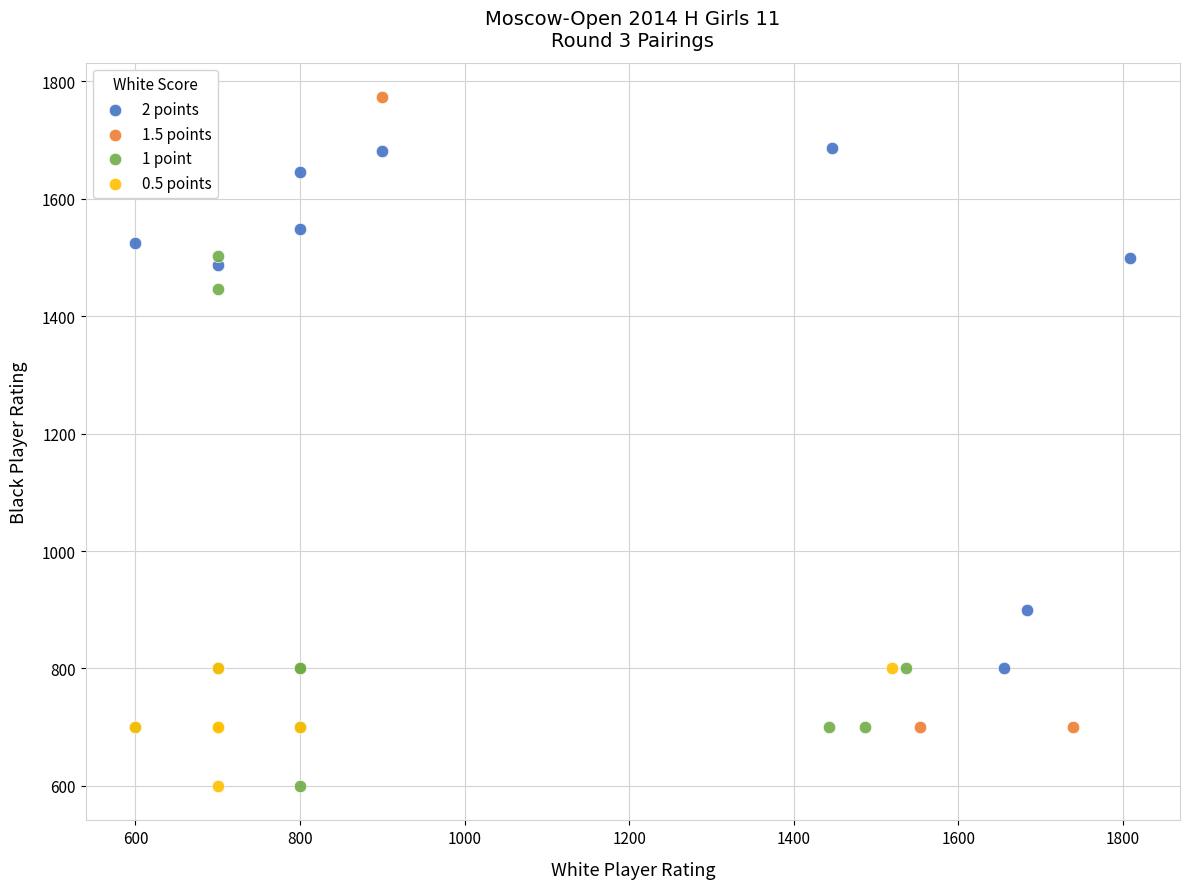

Which series reaches the maximum Y coordinate?

1.5 points